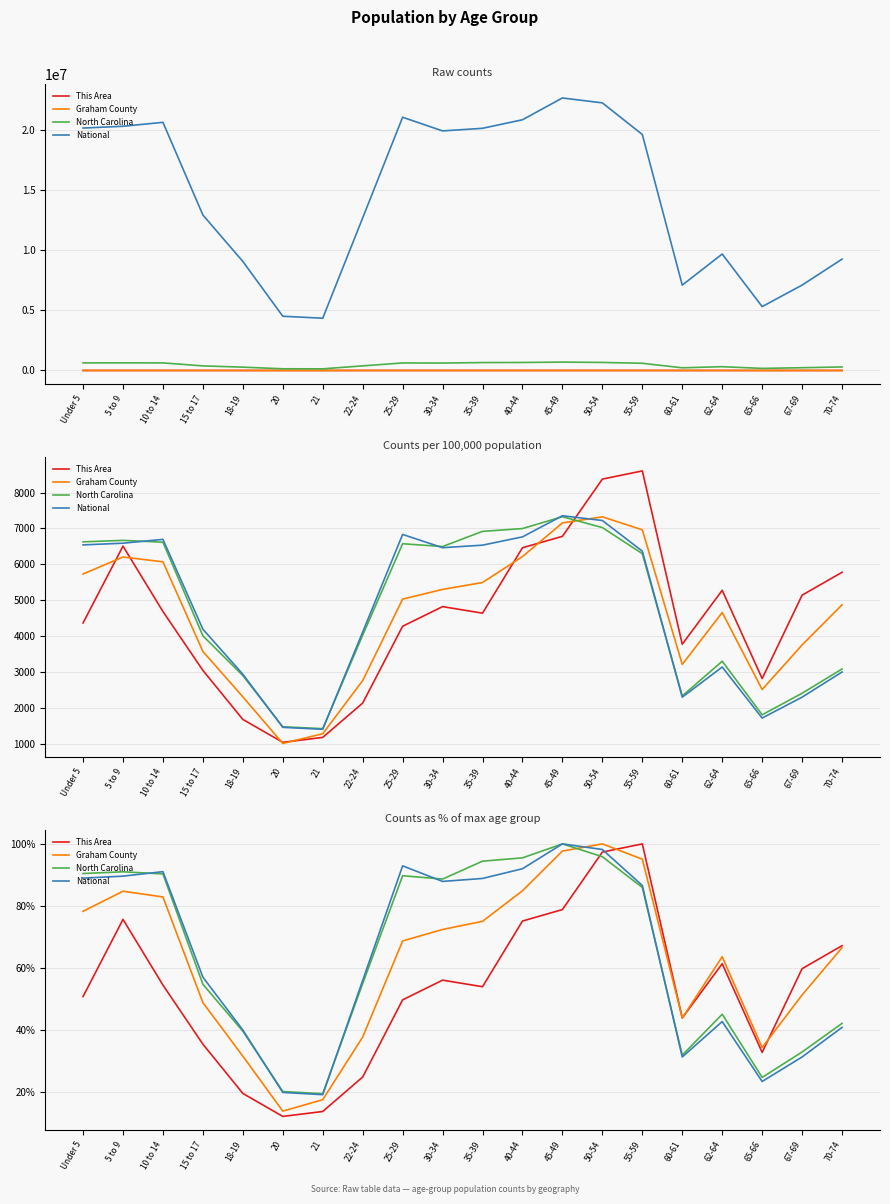

How many interior local valleys does the This Area series have?

4